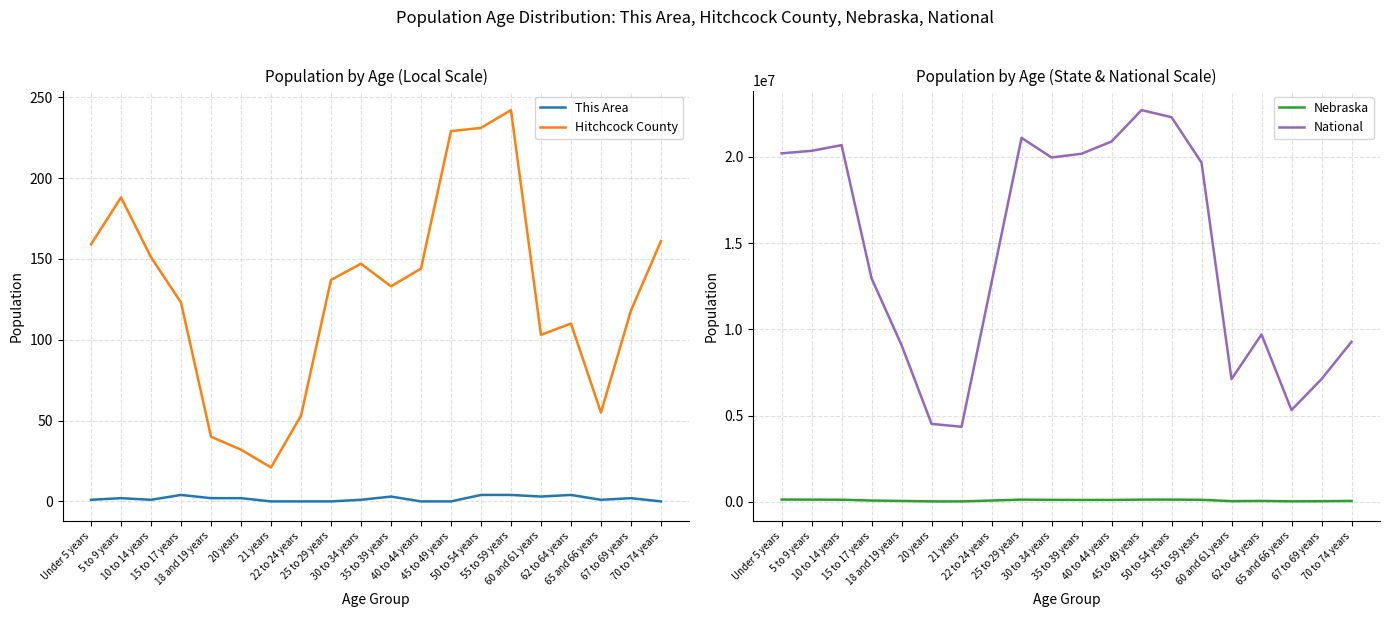

True or false: National and Nebraska intersect in this chart.

False